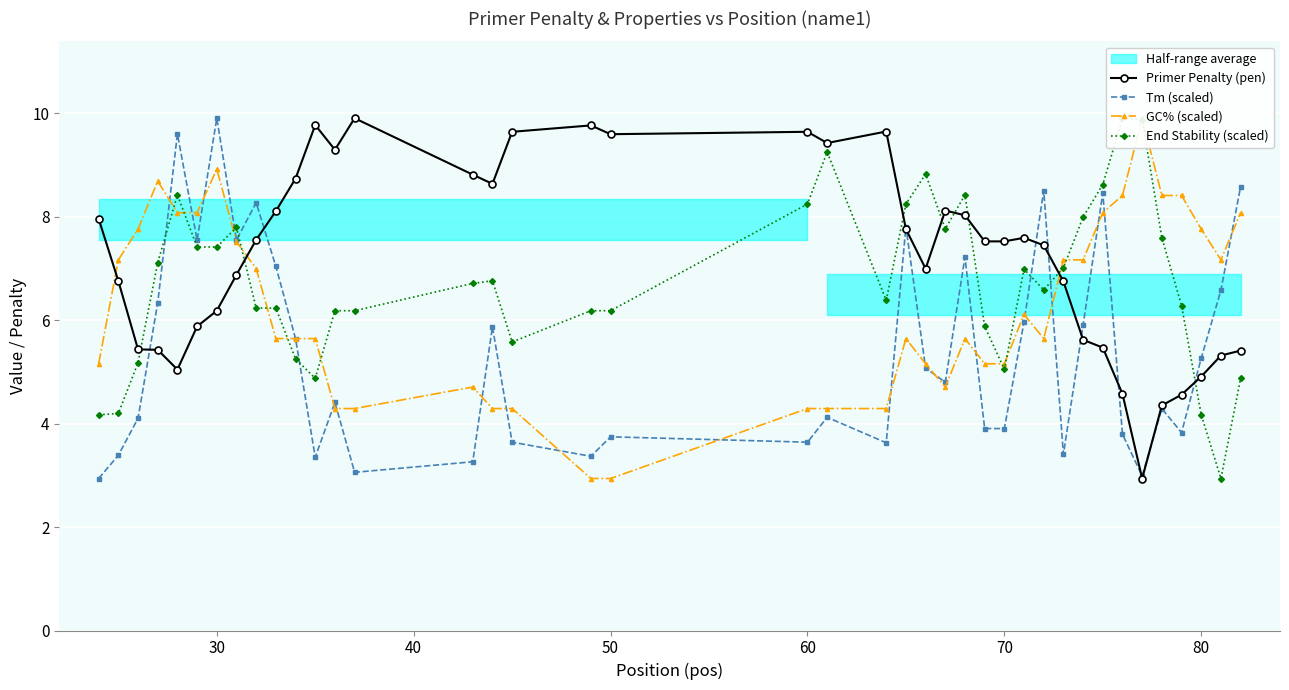

What is the difference between the maximum and minimum values in the Tm (scaled) series?

7.0